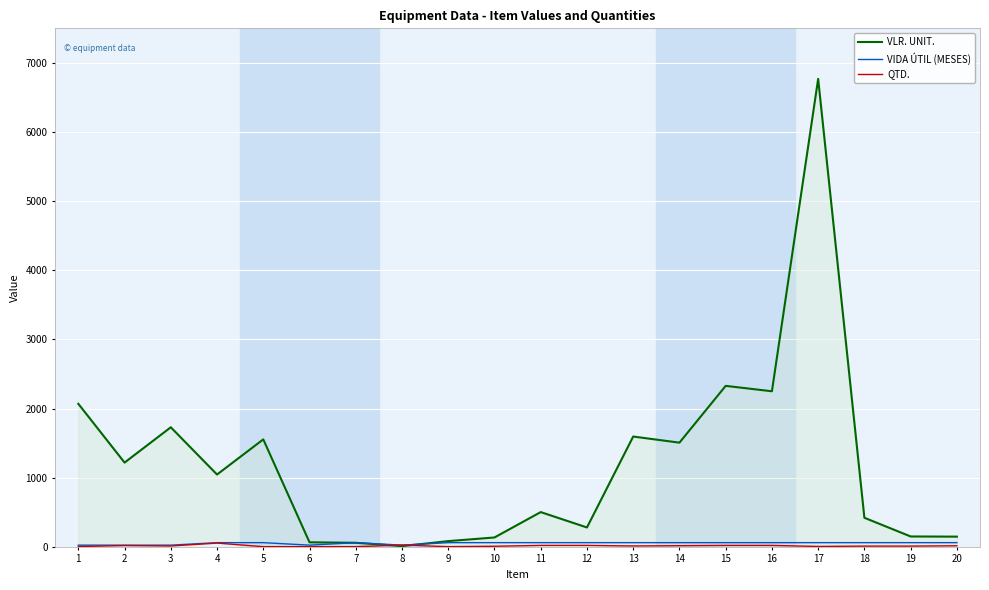

What is the difference between the maximum and minimum values in the VLR. UNIT. series?

6759.3